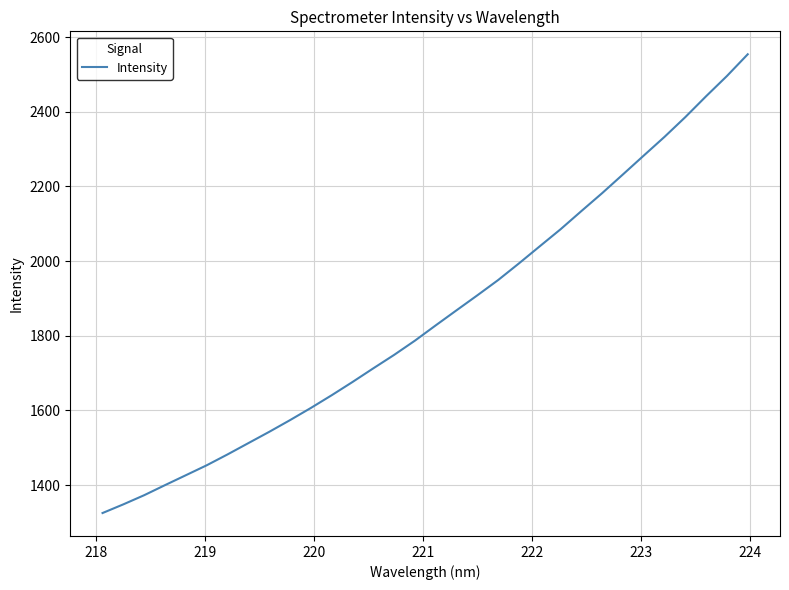

Is this an area chart (filled region under the line)?

No